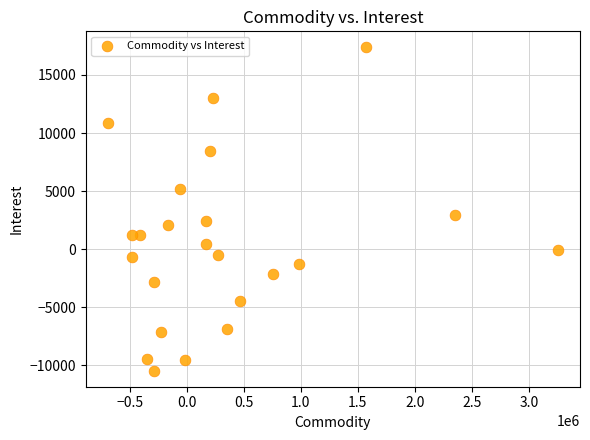

What Y value in the scatter plot is closest to 3463?

2990.2